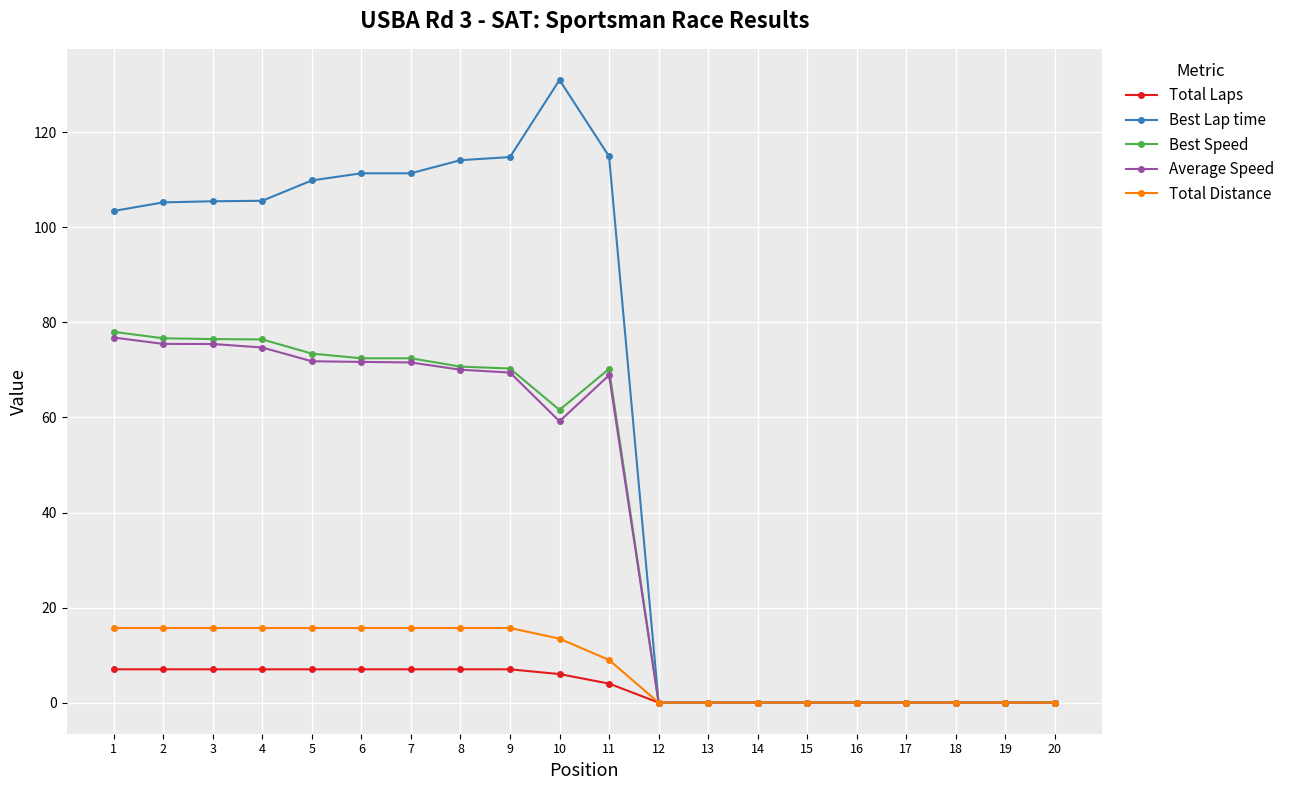

Which series has the widest spread of values?

Best Lap time